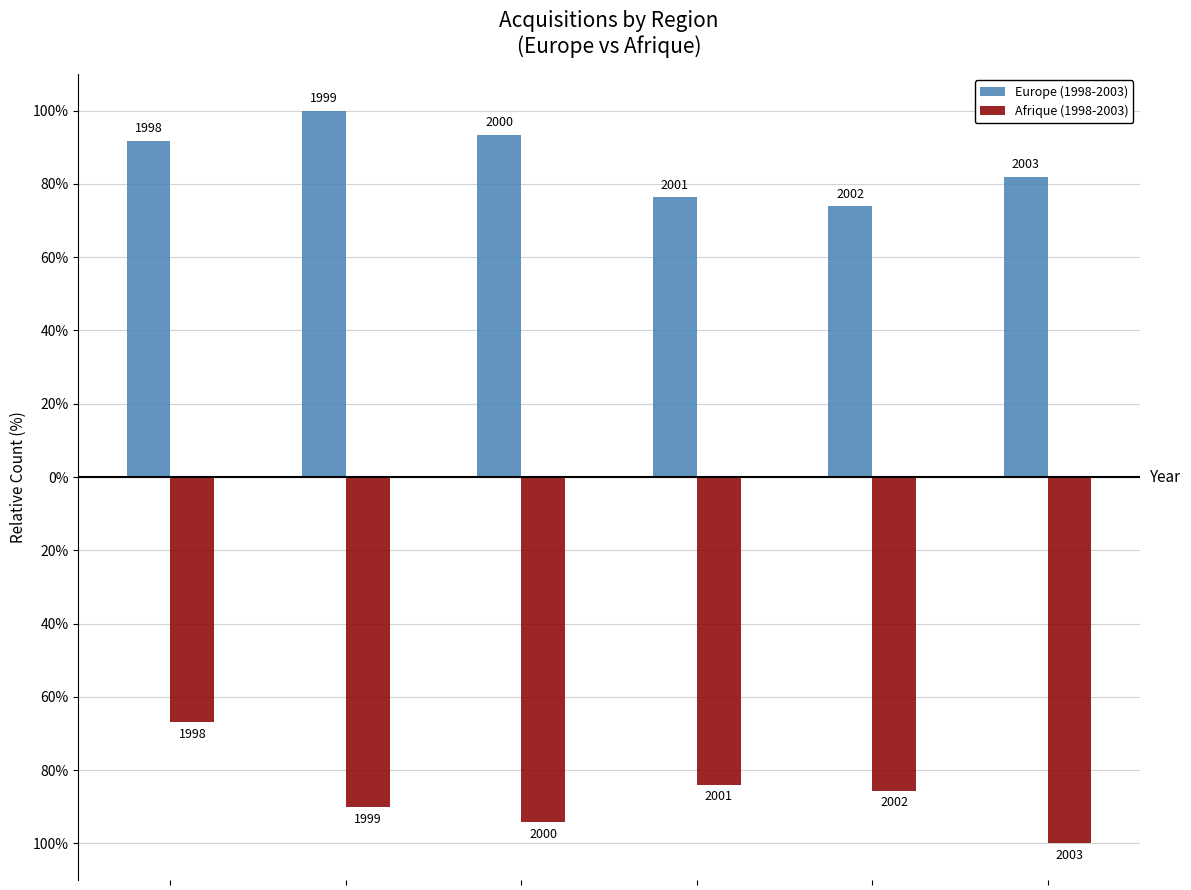

Which category has the lowest value across all series?

5